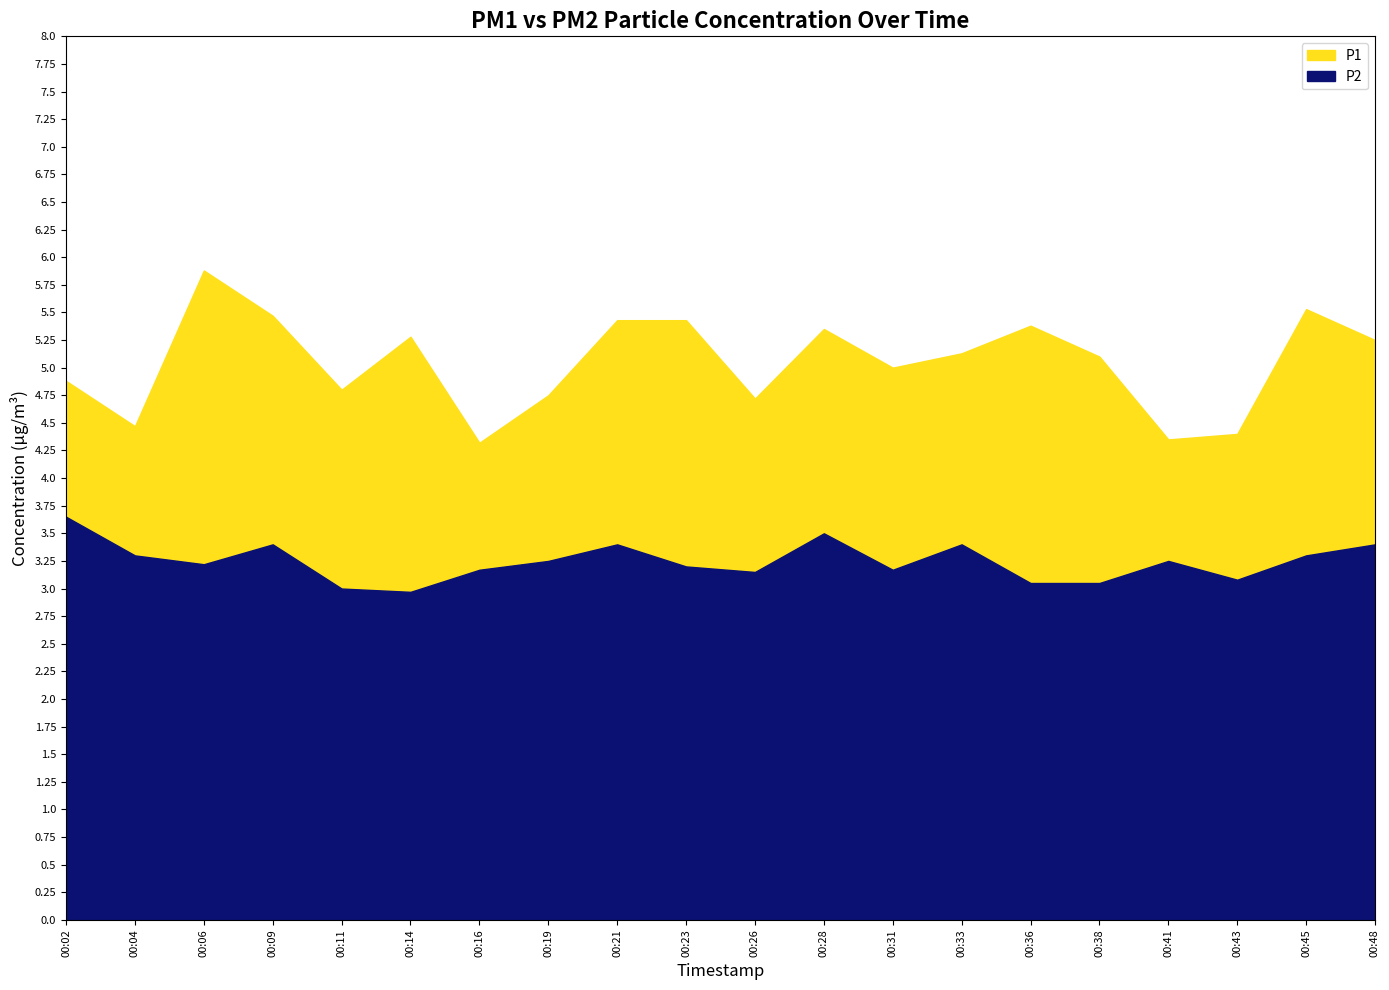

Which has a higher value, 00:36 or 00:09?

00:09